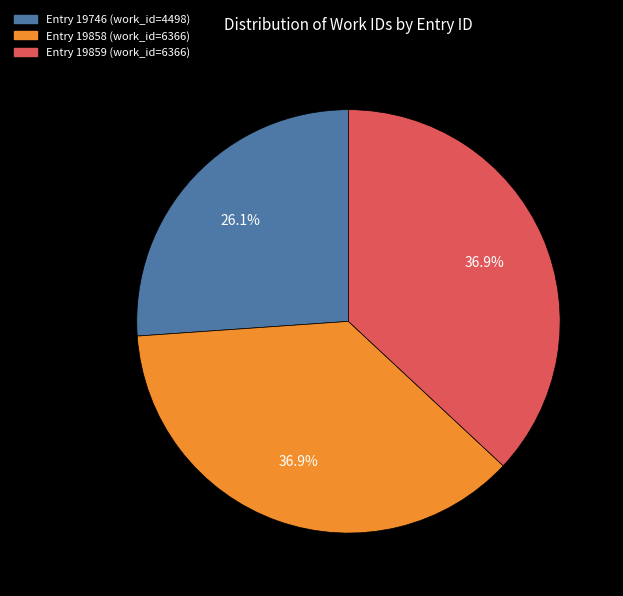

Does any single category account for the majority?

No